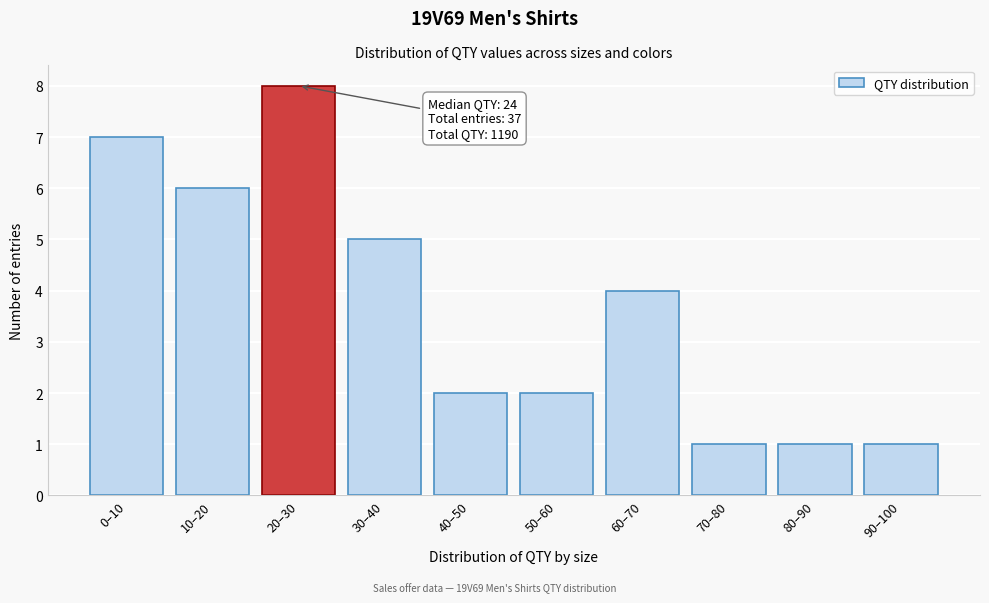

Reading left to right, transcribe all the data shown in this chart.

7	6	8	5	2	2	4	1	1	1